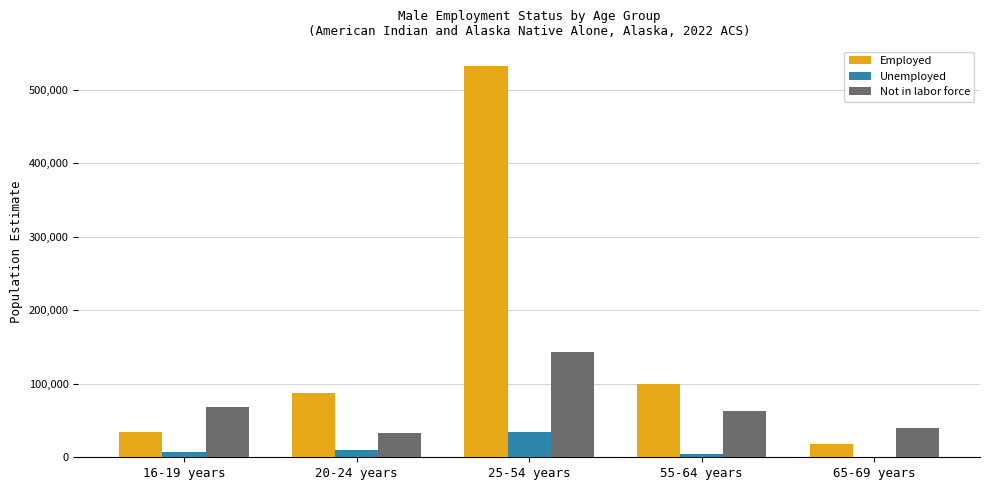

Between 20-24 years and 65-69 years, which series saw the biggest shift?

Employed